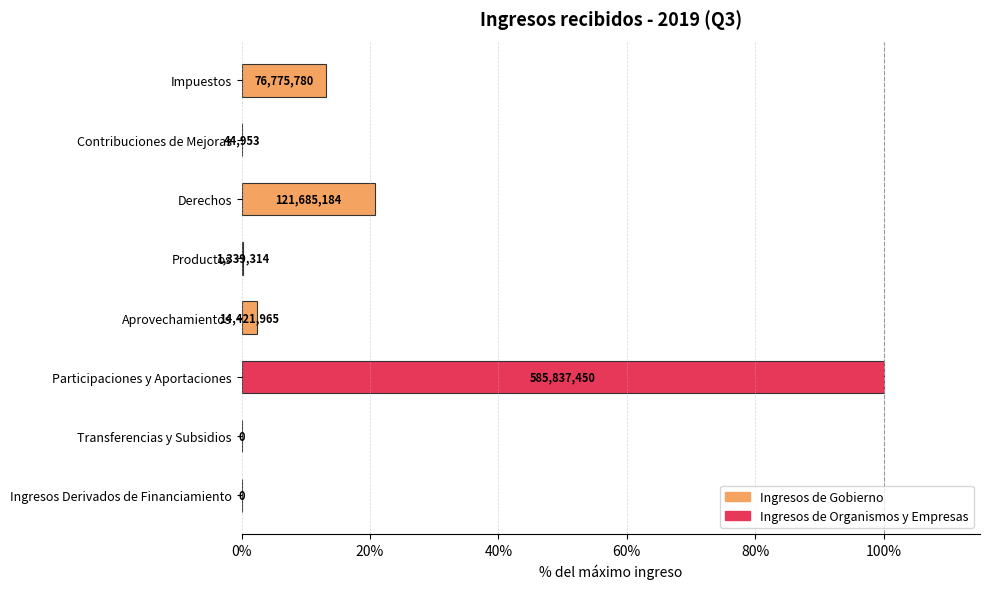

What is the maximum value shown in the chart?

100.0